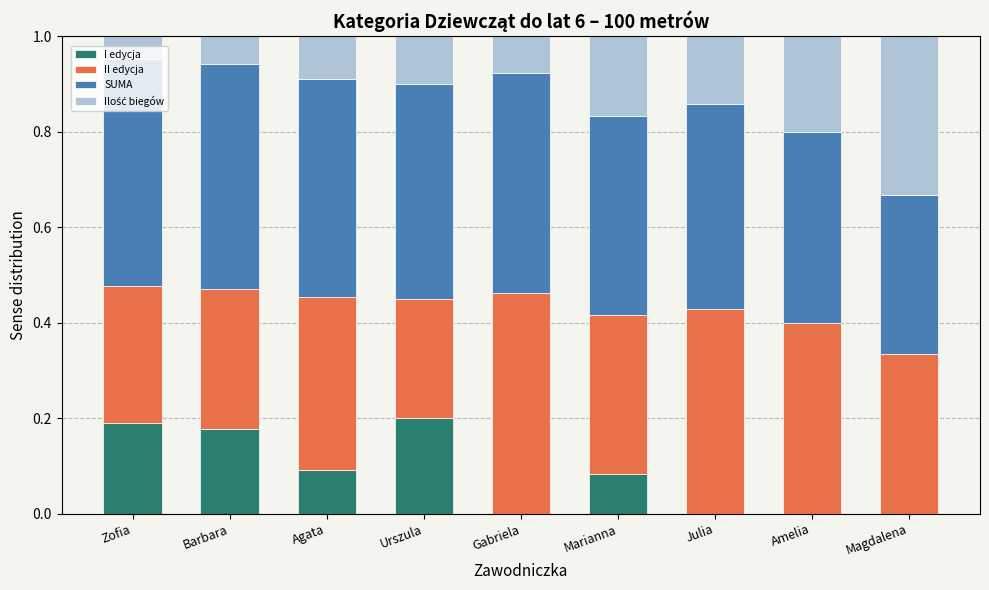

The I edycja series shows 0.1 at Zofia. True or false?

False